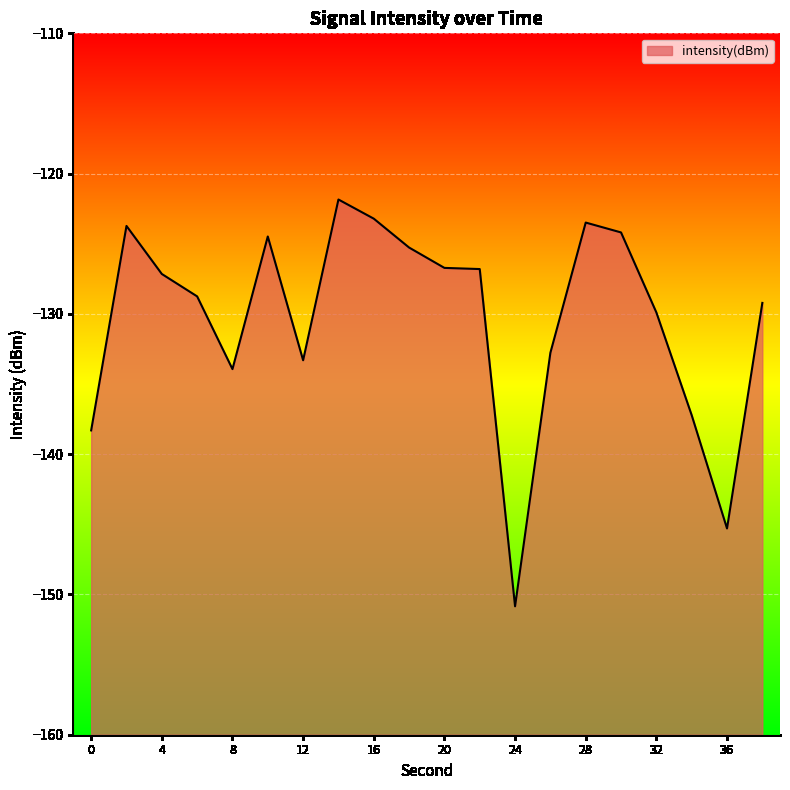

What is the average value?

-130.3